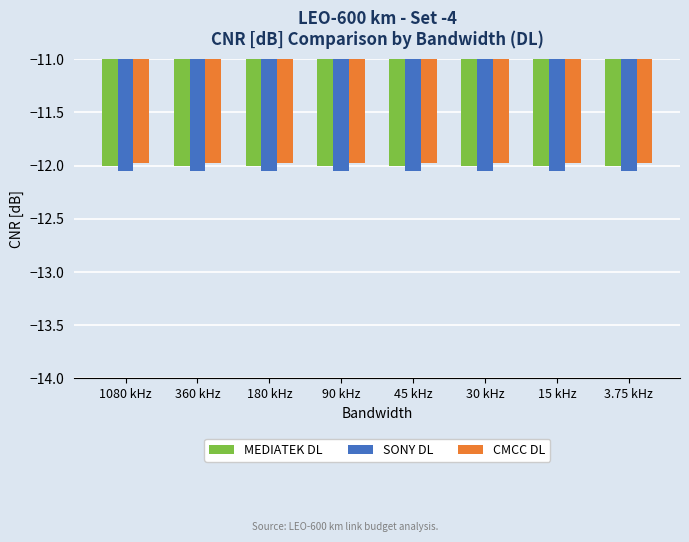

At how many categories does at least one series exceed -12?

8